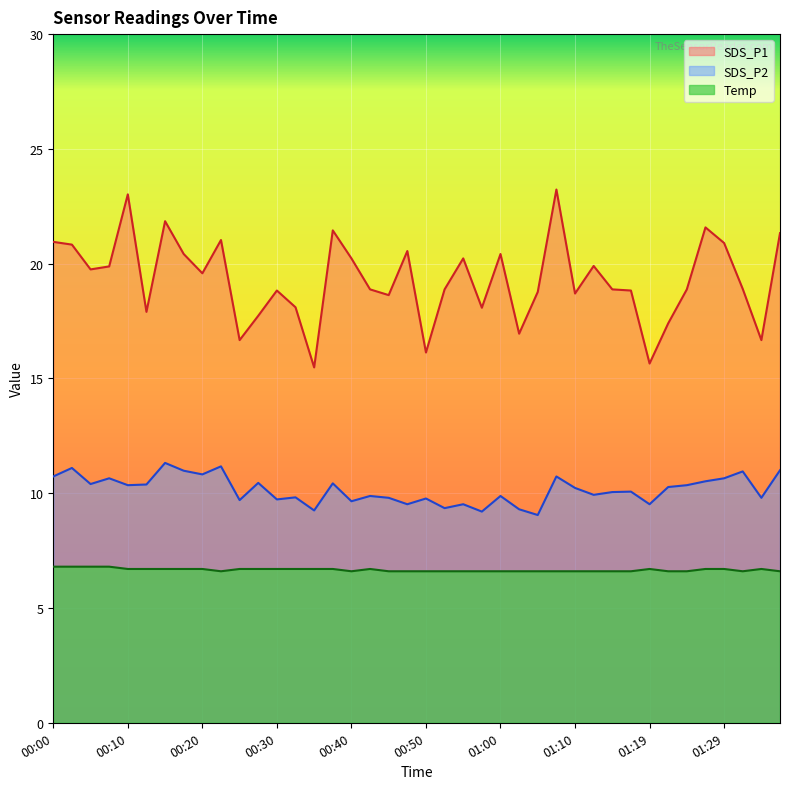

Rank the categories by Temp value from highest to lowest.

00:00, 00:03, 00:05, 00:08, 00:10, 00:13, 00:15, 00:18, 00:20, 00:25, 00:27, 00:30, 00:32, 00:35, 00:37, 00:42, 01:19, 01:27, 01:29, 01:34, 00:23, 00:40, 00:45, 00:47, 00:50, 00:52, 00:55, 00:57, 01:00, 01:02, 01:05, 01:07, 01:10, 01:12, 01:14, 01:17, 01:22, 01:24, 01:32, 01:36